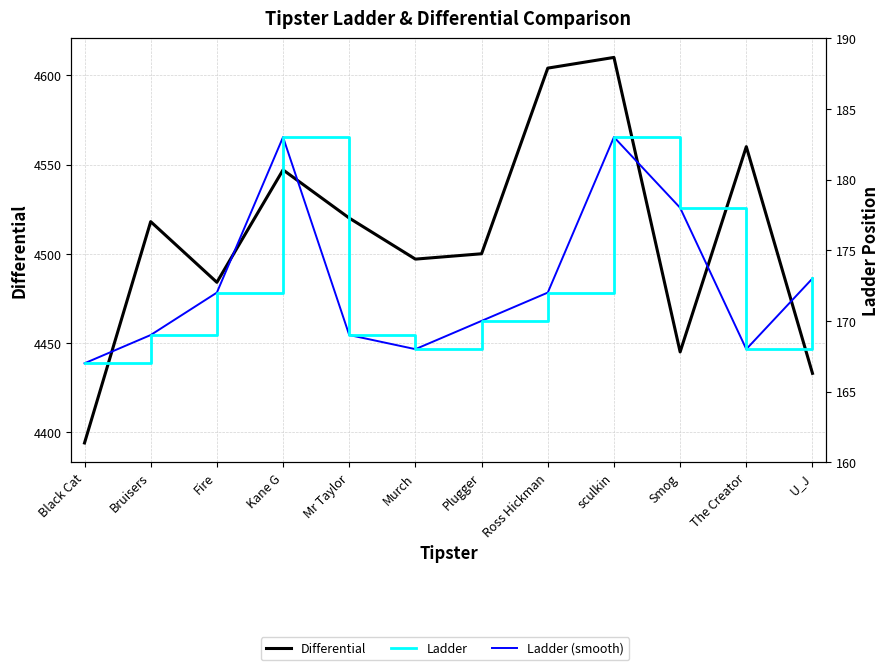

How many series are shown in this chart?

3